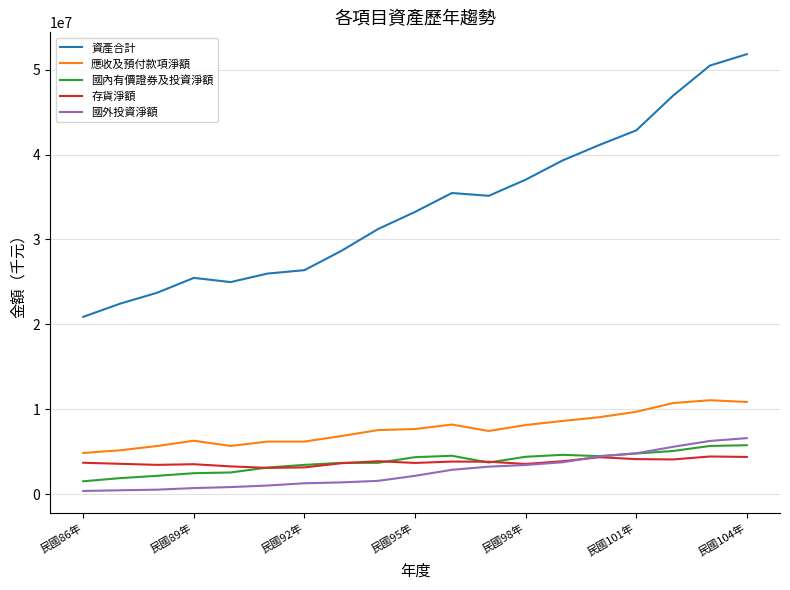

True or false: 國內有價證券及投資淨額 and 應收及預付款項淨額 intersect in this chart.

False